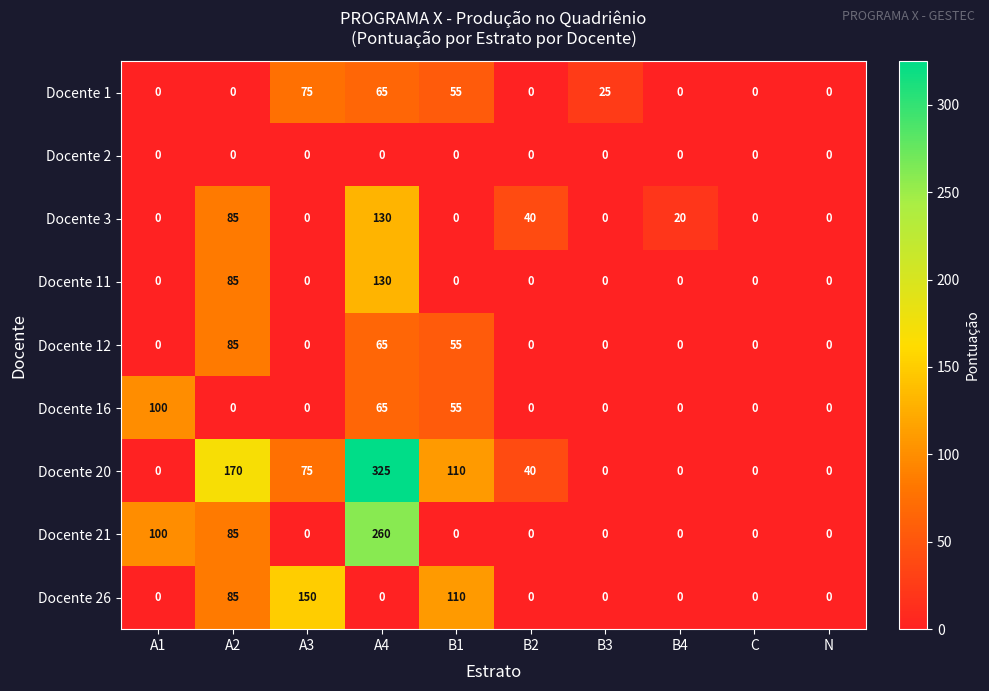

What is the approximate value of Docente 1 at B1?

55